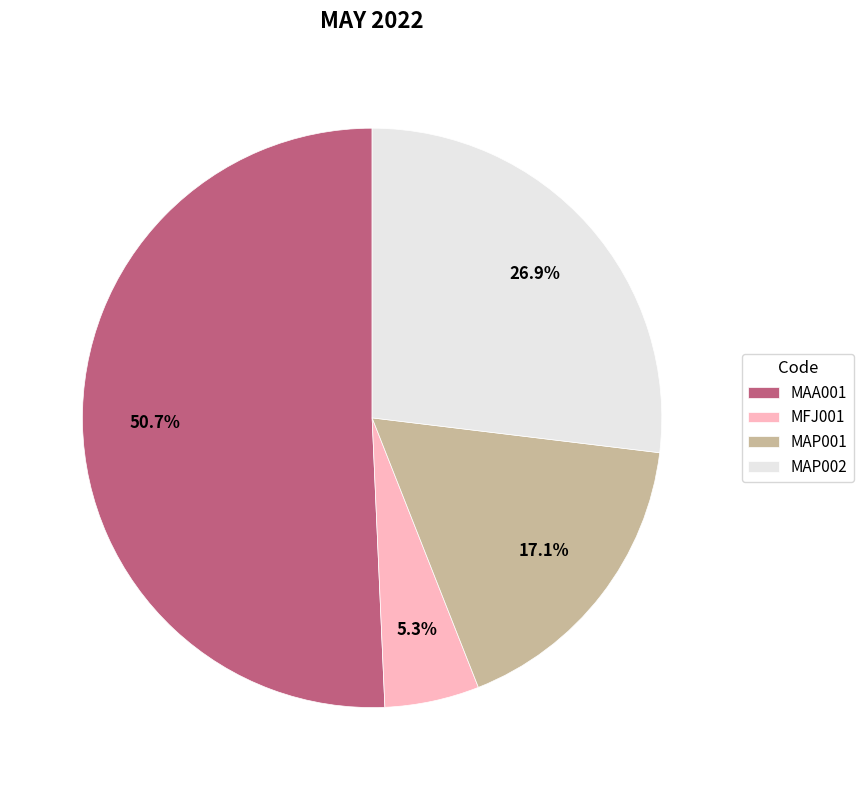

To the nearest percent, what is the combined percentage of MAP002 and MAA001?

78%